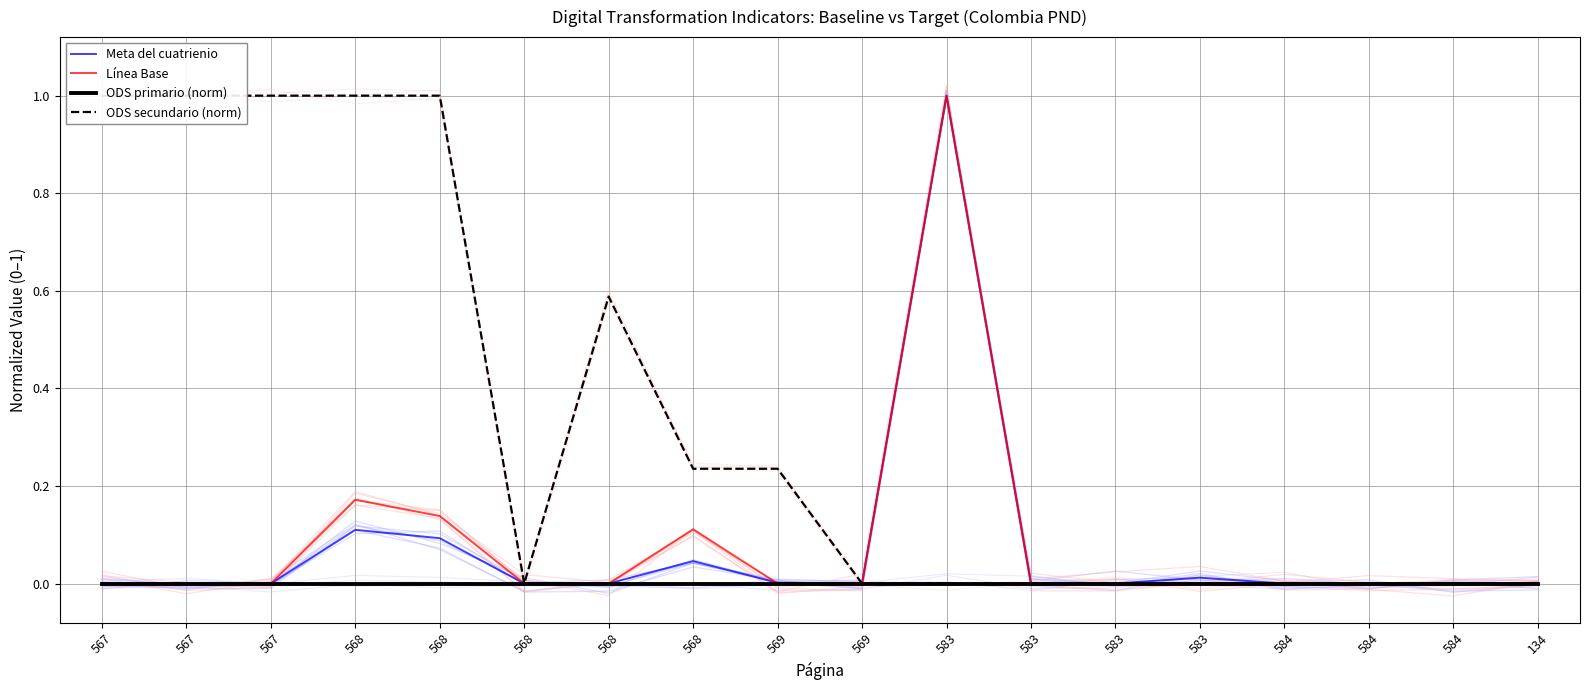

Which series ends up on top after the final intersection of ODS secundario (norm) and Meta del cuatrienio?

Meta del cuatrienio